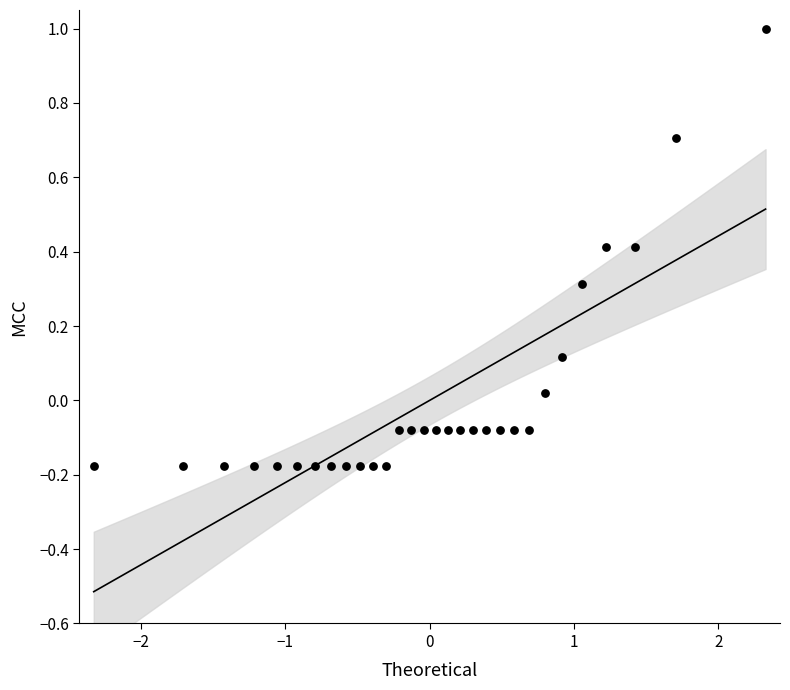

What is the range of X values (max minus min)?

4.7